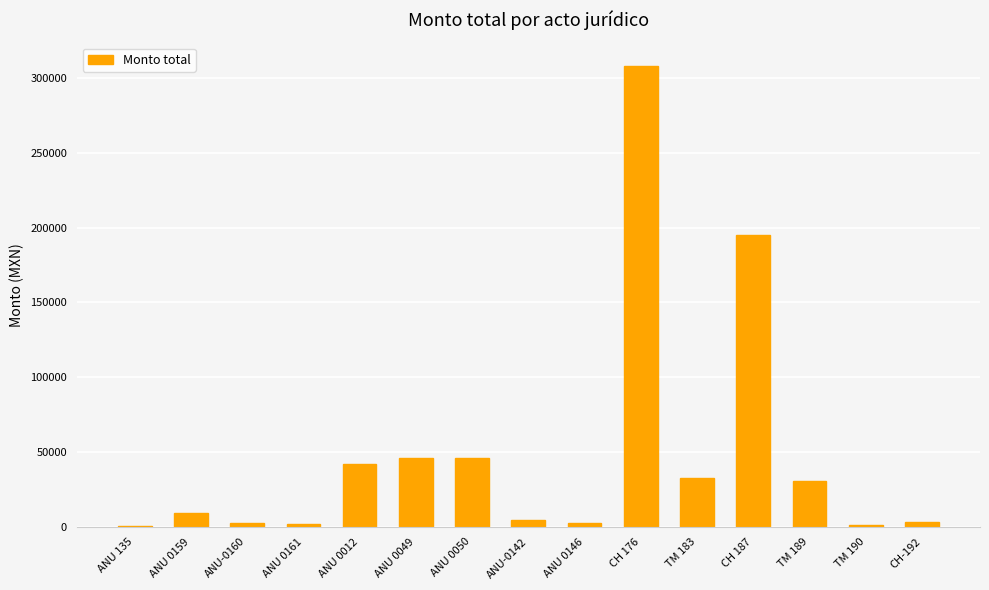

What is the ratio of the value at ANU 0049 to the value at TM 189?

1.5